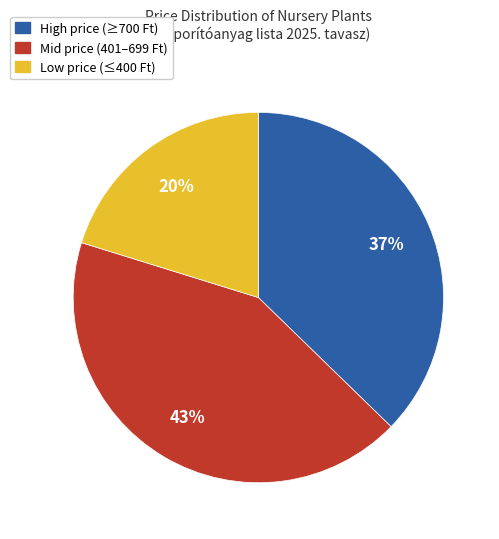

Is there any slice that represents more than half of the pie?

No